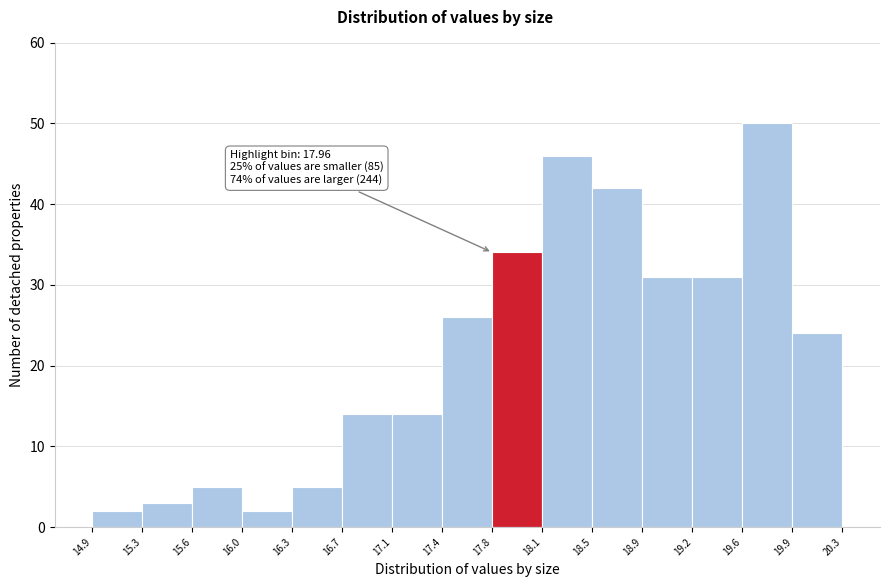

Which range on the x-axis has the tallest bar?

19.6 to 19.9